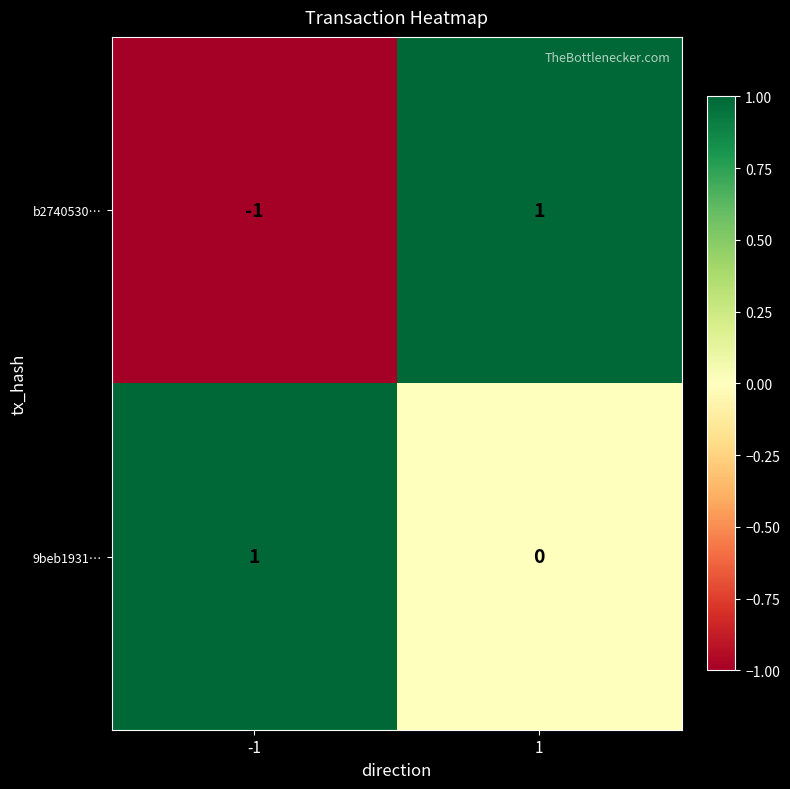

Reading left to right, list all the values displayed in this chart.

b2740530…: -1	1
9beb1931…: 1	0